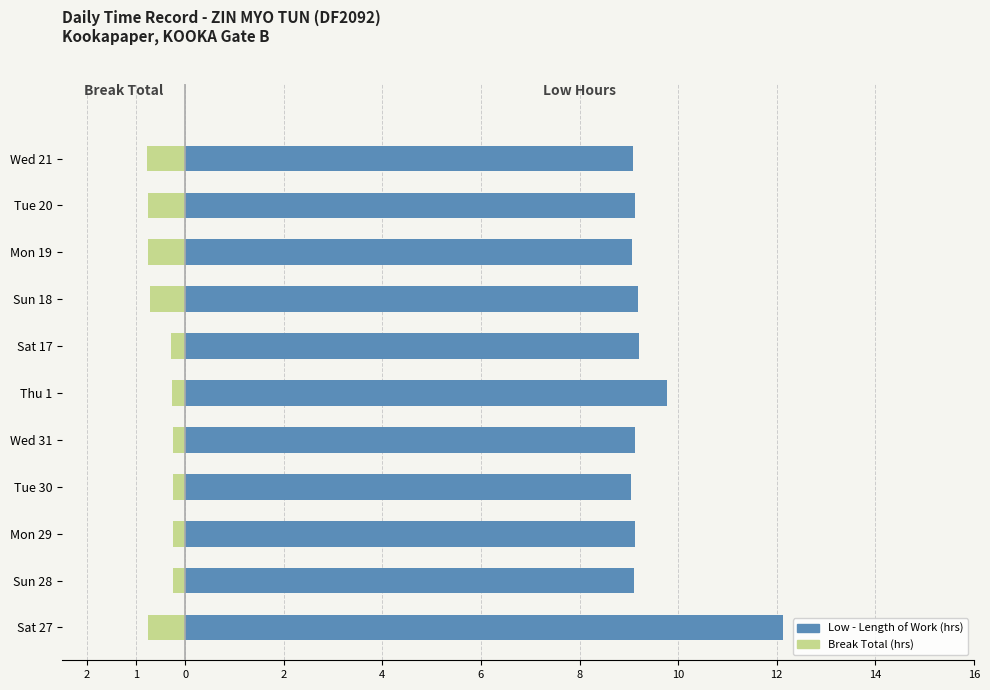

How many series are shown in this chart?

2